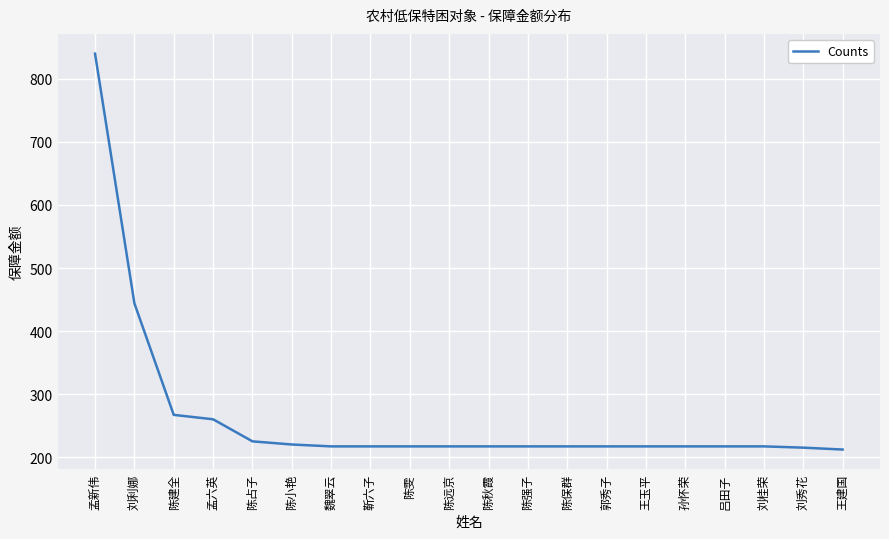

What is the minimum value shown in the chart?

212